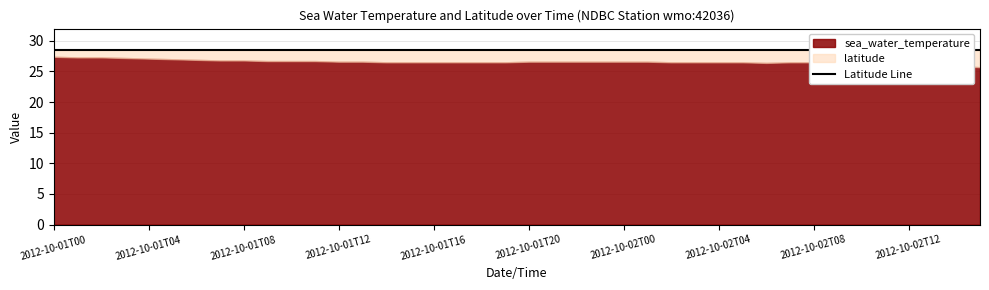

Is the value of sea_water_temperature at 2012-10-02T10 greater than the value of latitude at 2012-10-02T14?

No